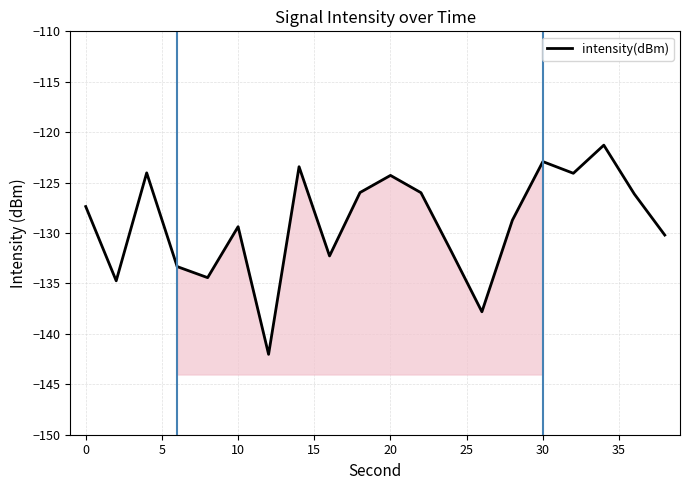

What is the difference between the second highest and second lowest values?

14.9